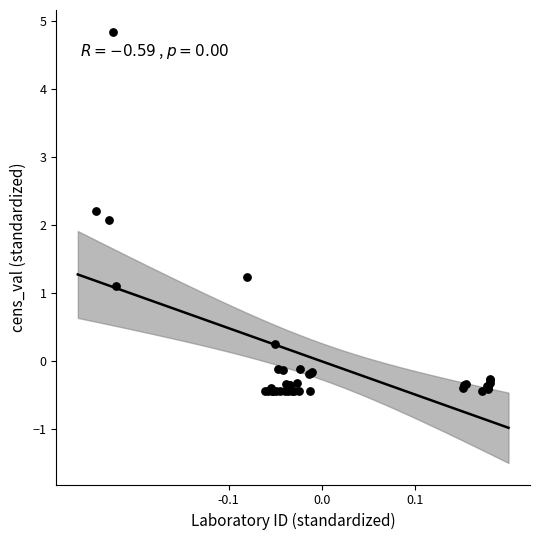

What Y value in the scatter plot is closest to 2?

2.1